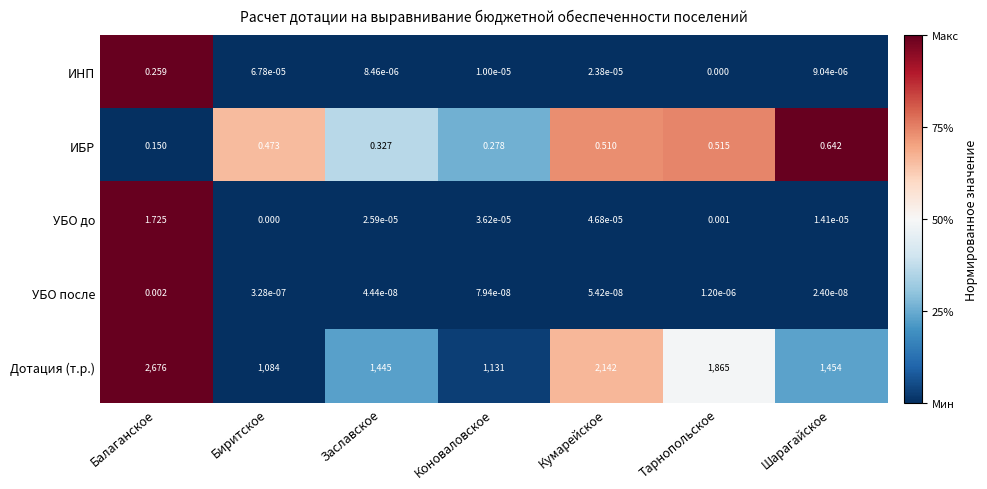

Rank the series at Коноваловское from highest to lowest value.

Дотация (т.р.), ИБР, УБО до, ИНП, УБО после